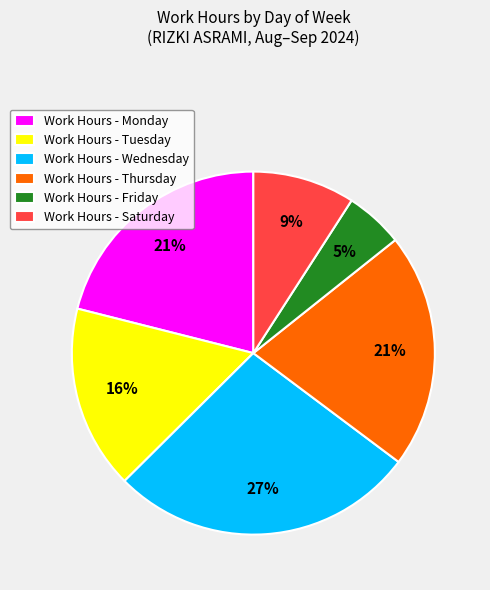

Which category has the smallest portion of the pie?

Work Hours - Friday